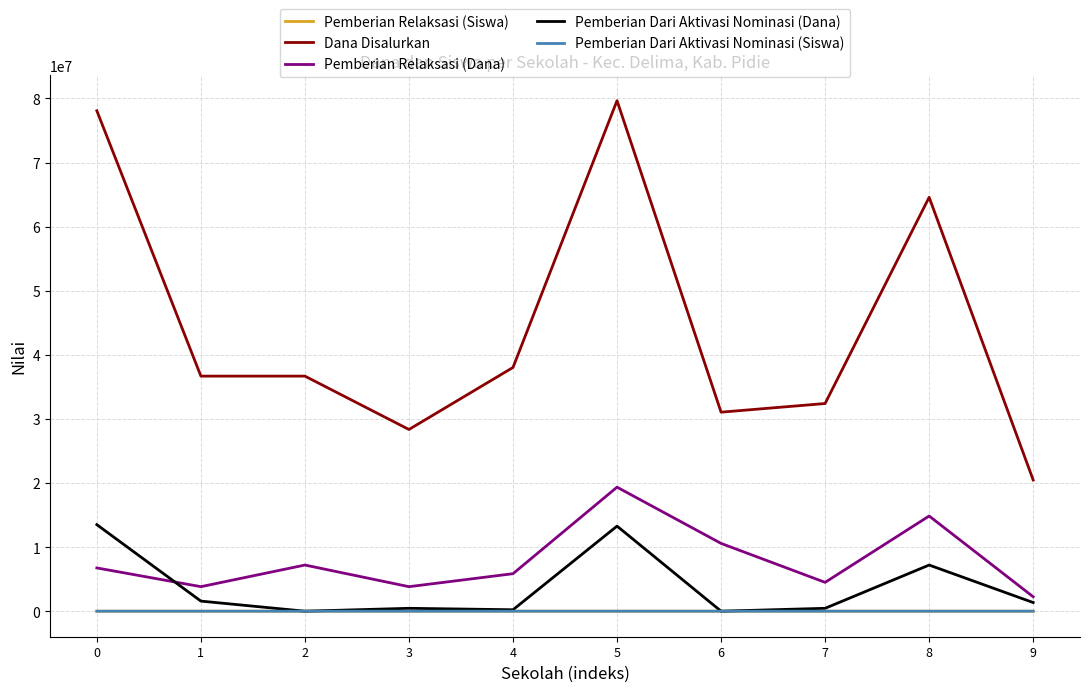

How many times do Pemberian Dari Aktivasi Nominasi (Dana) and Pemberian Relaksasi (Dana) cross each other?

1